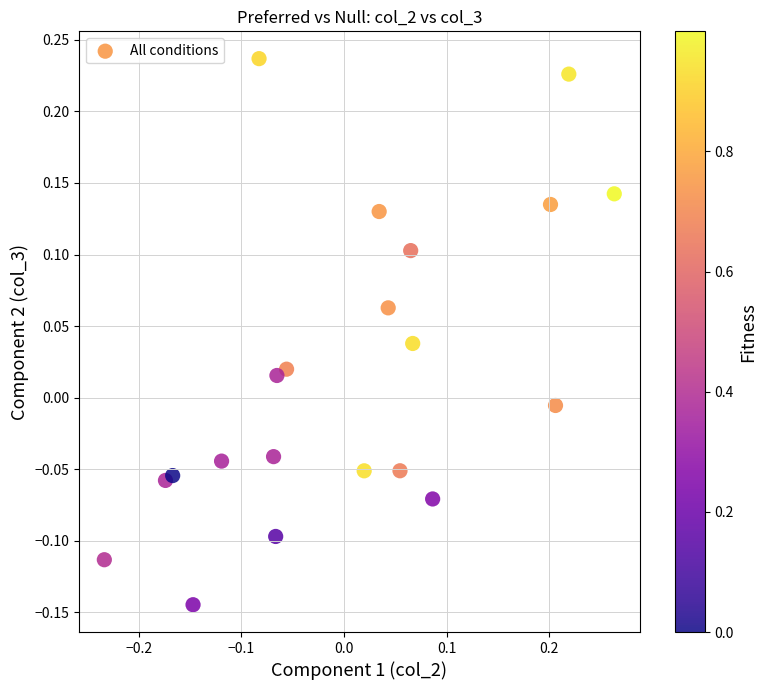

What is the range of Y values (max minus min)?

0.4